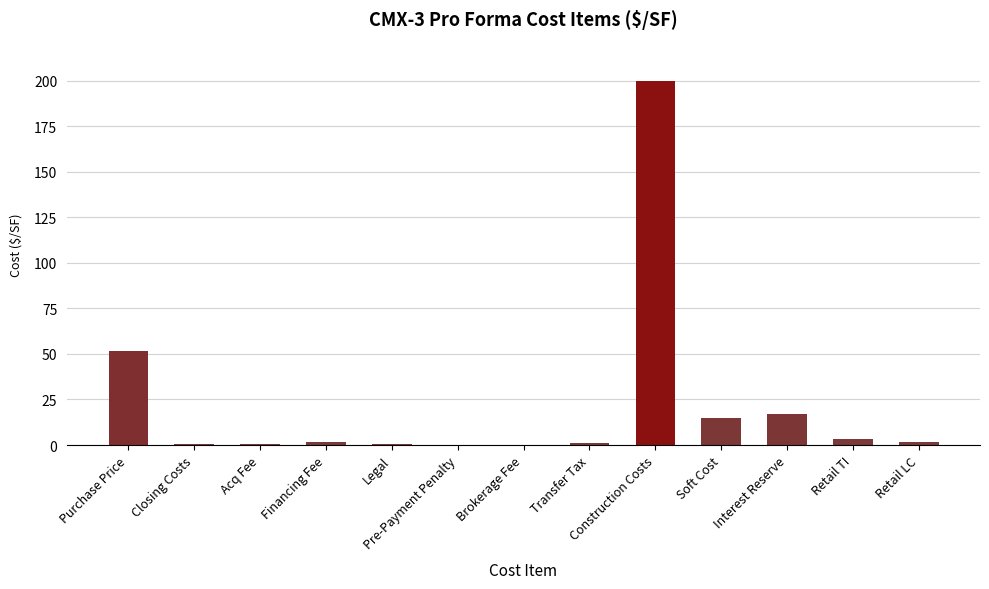

Approximately how many times larger is the value at Purchase Price compared to Retail LC?

34.5